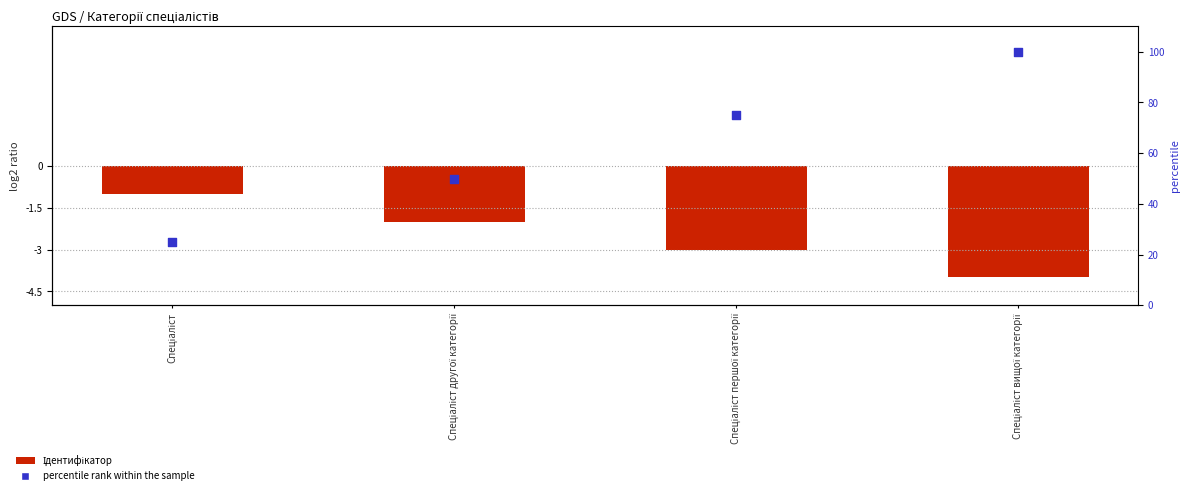

Is the value of Ідентифікатор at Спеціаліст другої категорії greater than the value of percentile rank within the sample at Спеціаліст другої категорії?

No